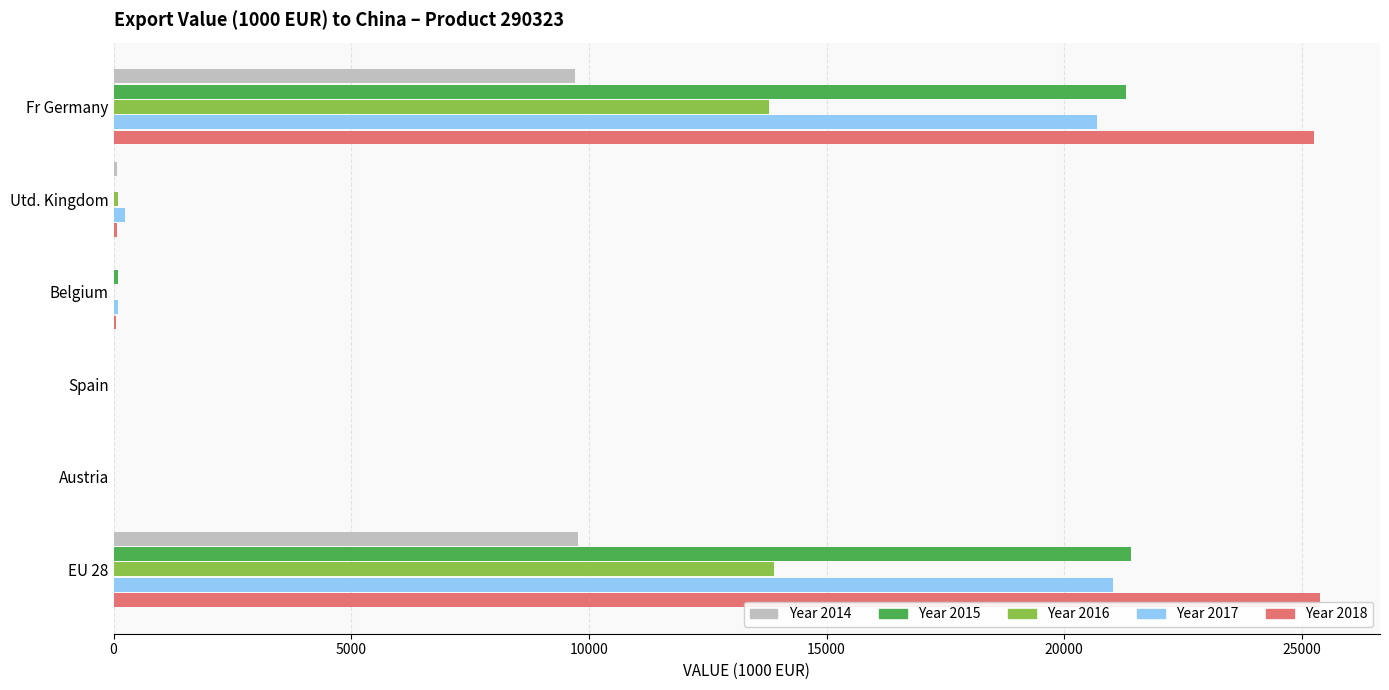

The value of Year 2018 at EU 28 is 42400.1. True or false?

False